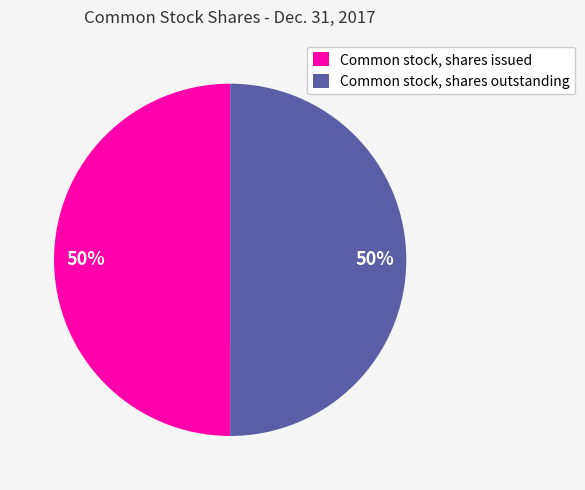

To the nearest percent, what is the combined percentage of Common stock, shares issued and Common stock, shares outstanding?

100%